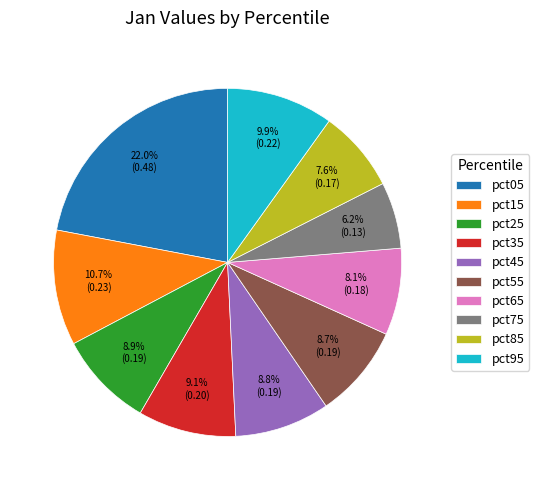

What is the largest slice in the pie chart?

pct05